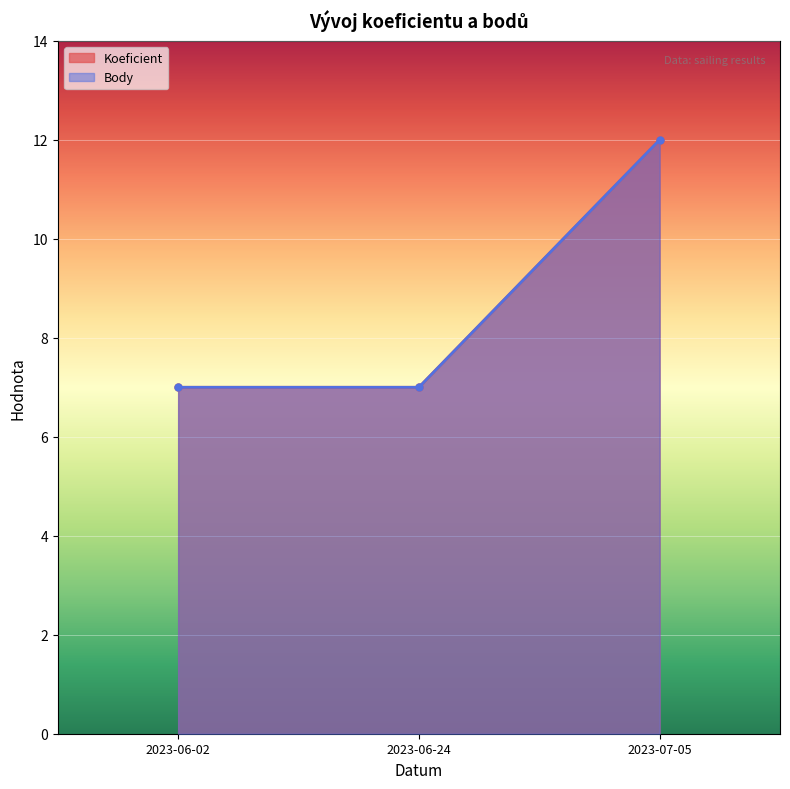

What value does the Body series have at 2023-07-05?

12